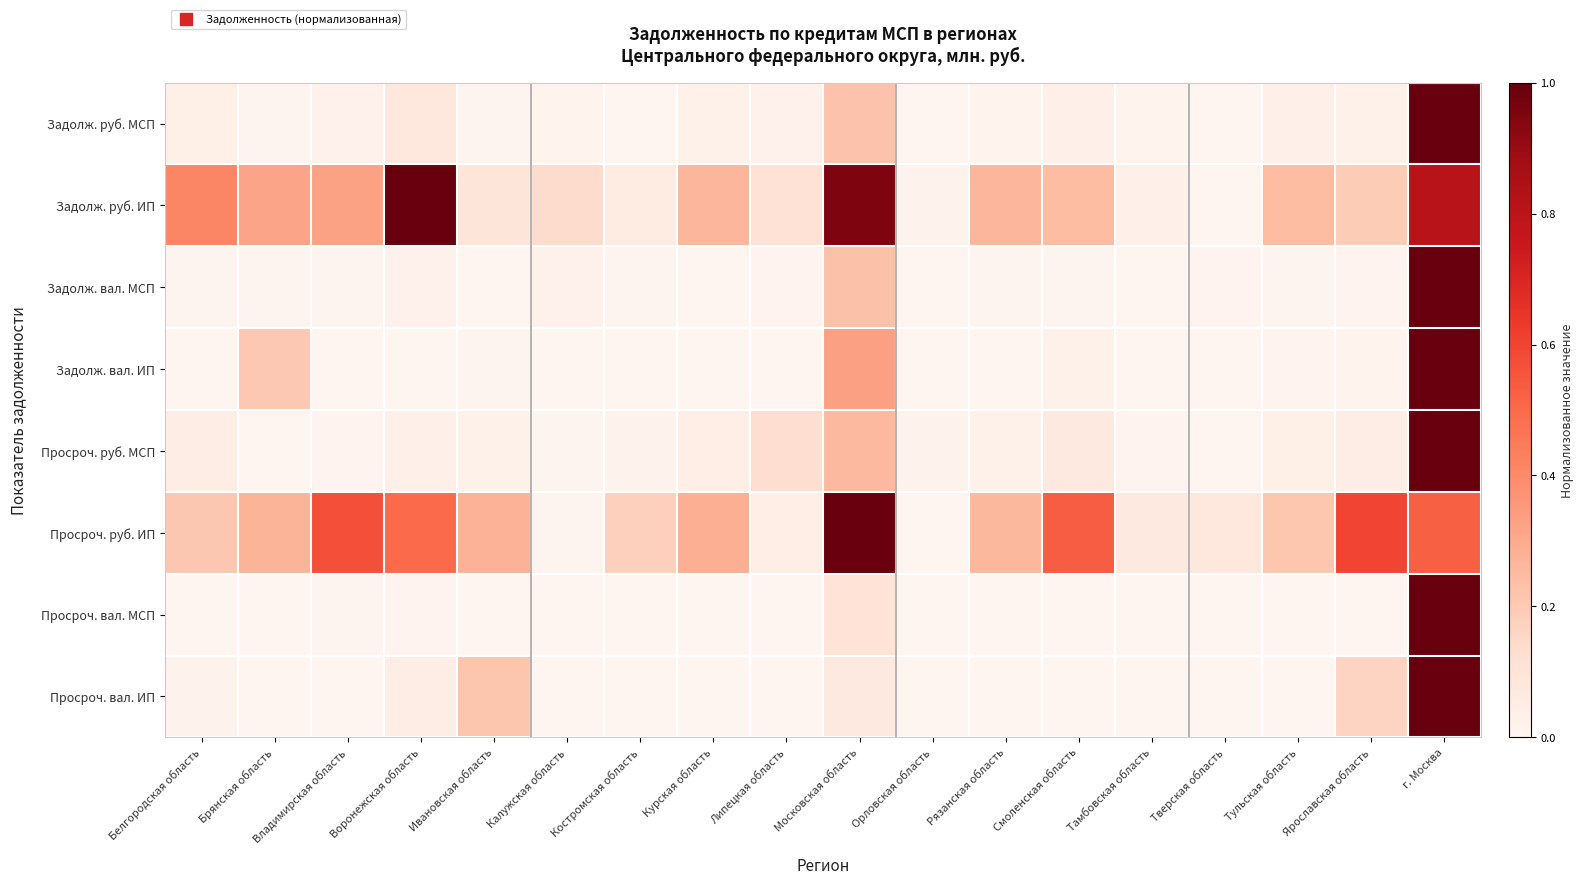

What is the total value across all series at Костромская область?

0.3